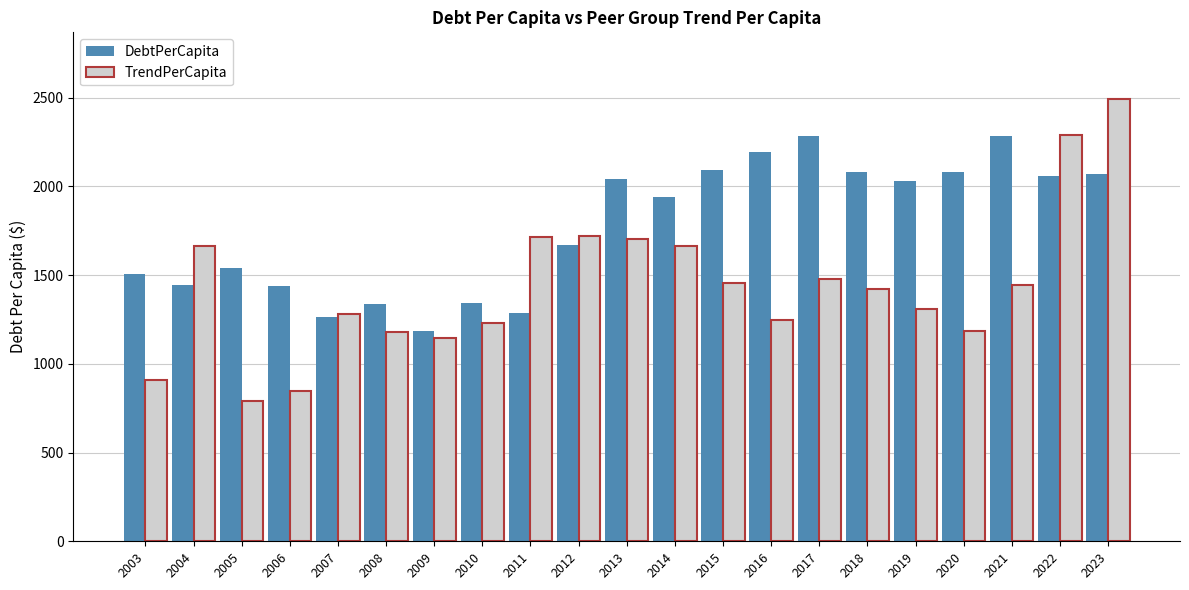

Is it true that TrendPerCapita equals 1309.5 at 2019?

True